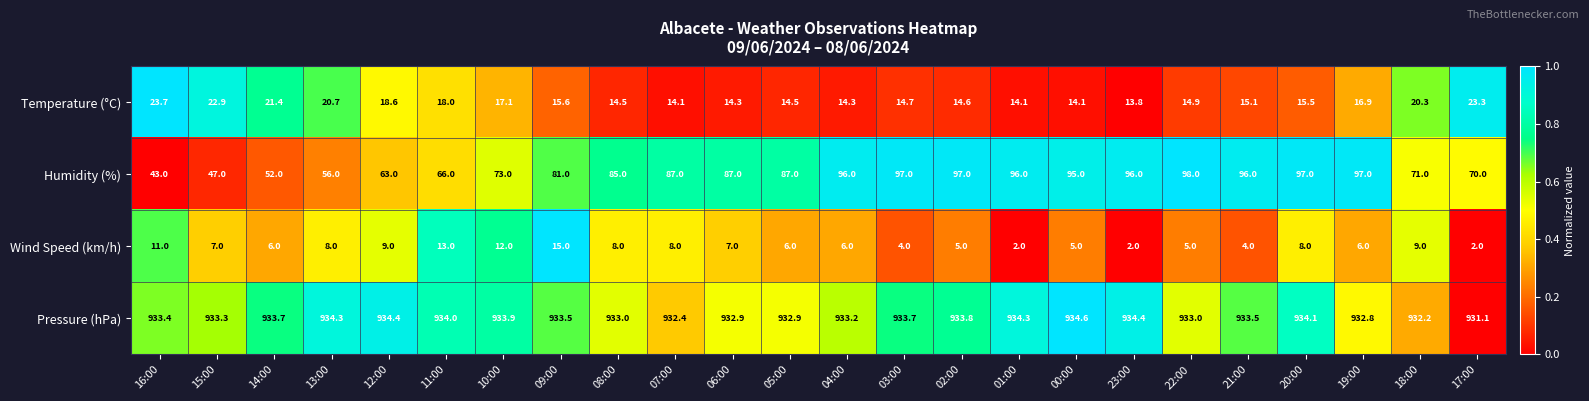

At 11:00, list the series in order from smallest to largest.

Wind Speed (km/h), Temperature (°C), Humidity (%), Pressure (hPa)